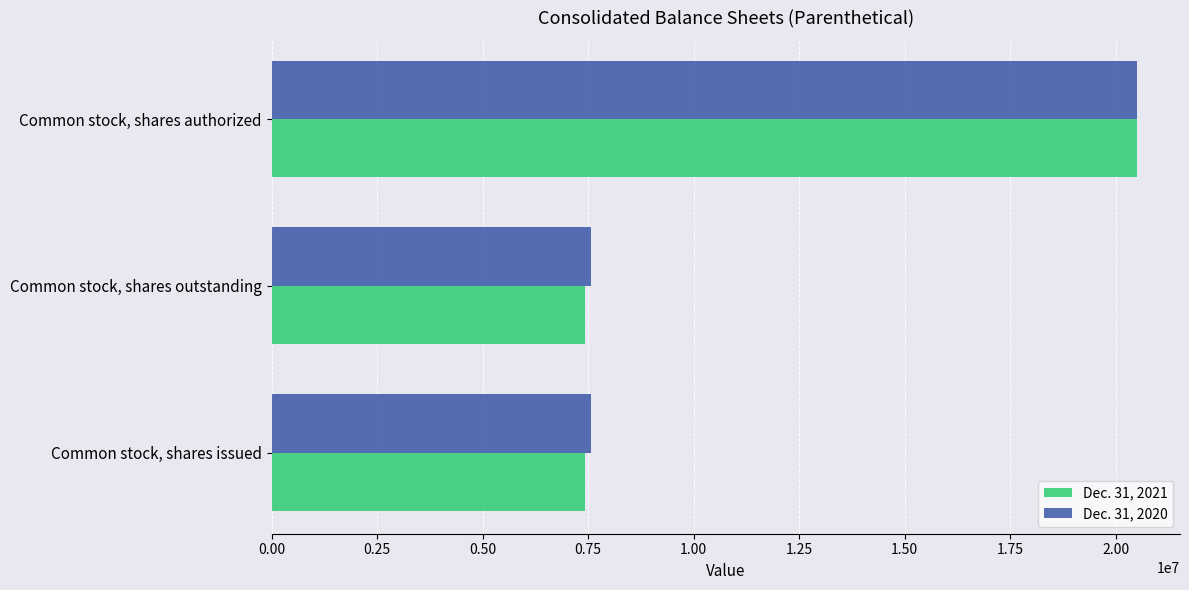

What is the highest value of the Dec. 31, 2020 series?

20500000